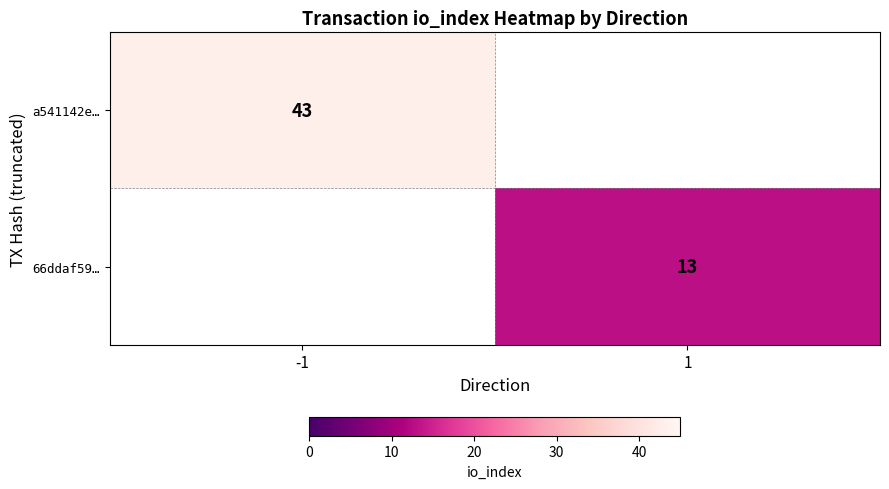

Is the value of 66ddaf59… at 1 greater than the value of a541142e… at -1?

No